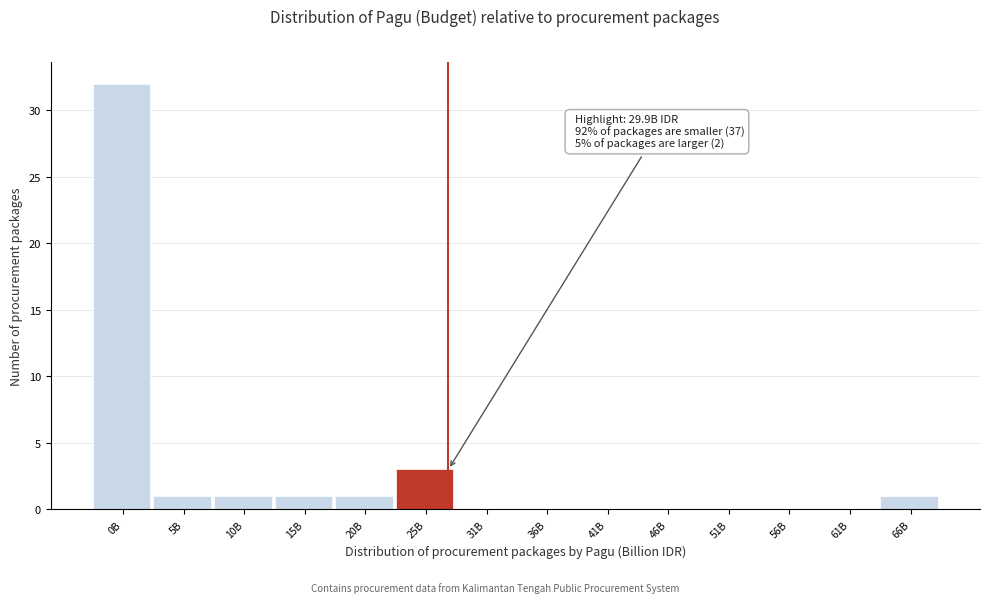

Reading left to right, list all the values displayed in this chart.

0B=32	5B=1	10B=1	15B=1	20B=1	25B=3	31B=0	36B=0	41B=0	46B=0	51B=0	56B=0	61B=0	66B=1